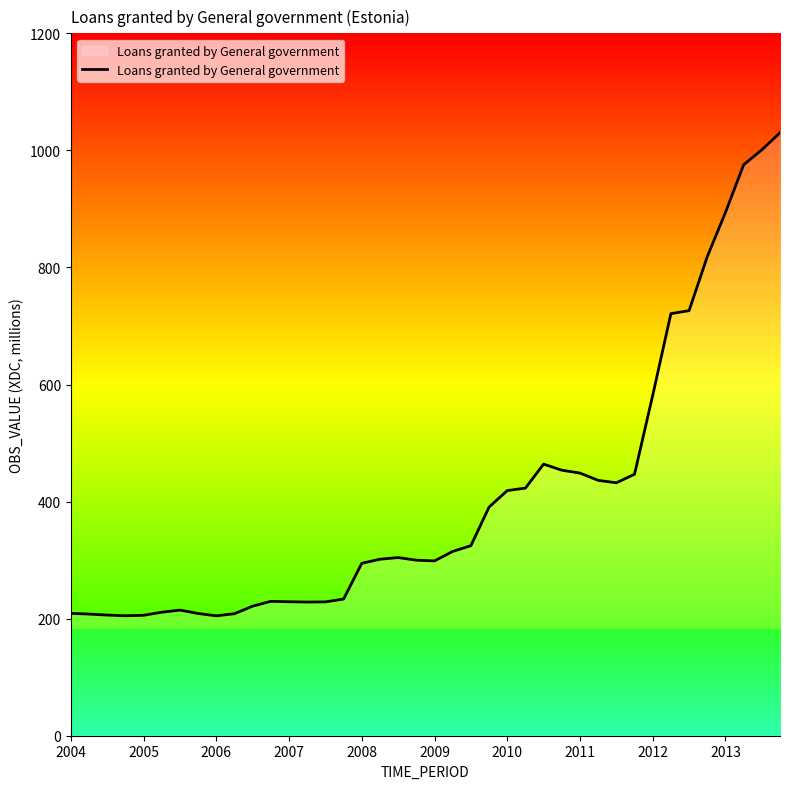

What is the maximum value shown in the chart?

1030.1